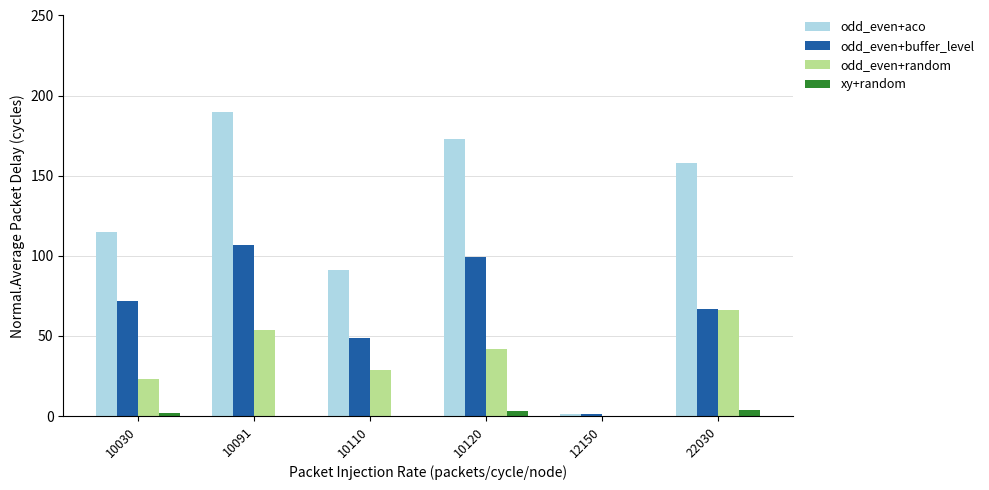

At which category is the sum across all series the highest?

10091